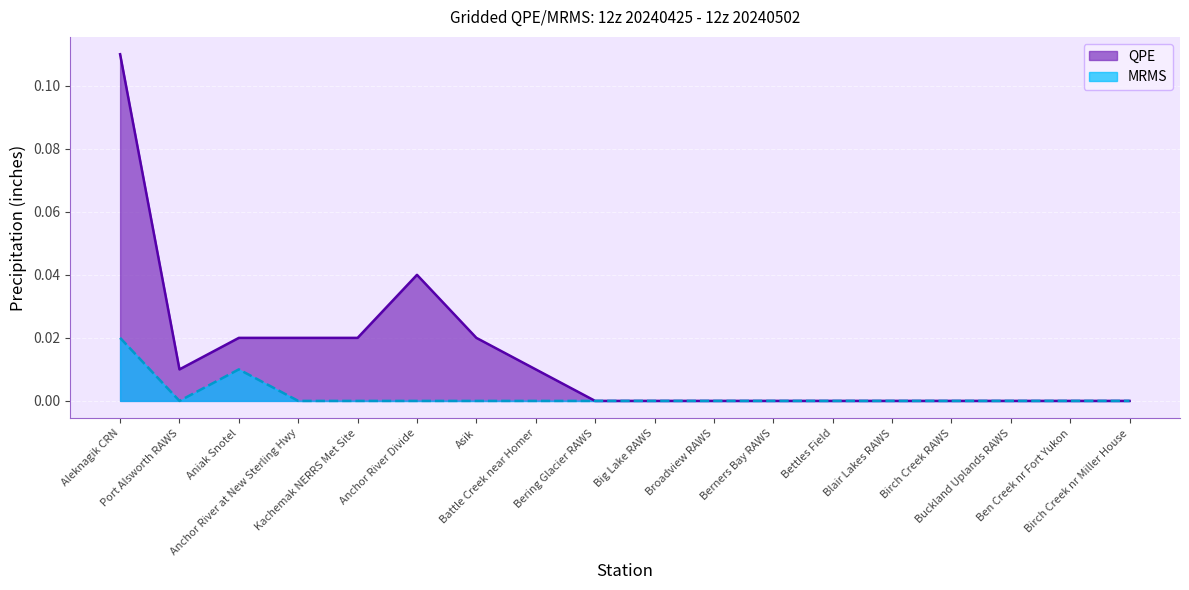

Reading right to left, what are all the values shown in this chart?

QPE: Birch Creek nr Miller House=0.0	Ben Creek nr Fort Yukon=0.0	Buckland Uplands RAWS=0.0	Birch Creek RAWS=0.0	Blair Lakes RAWS=0.0	Bettles Field=0.0	Berners Bay RAWS=0.0	Broadview RAWS=0.0	Big Lake RAWS=0.0	Bering Glacier RAWS=0.0	Battle Creek near Homer=0.0	Asik=0.0	Anchor River Divide=0.0	Kachemak NERRS Met Site=0.0	Anchor River at New Sterling Hwy=0.0	Aniak Snotel=0.0	Port Alsworth RAWS=0.0	Aleknagik CRN=0.1
MRMS: Birch Creek nr Miller House=0.0	Ben Creek nr Fort Yukon=0.0	Buckland Uplands RAWS=0.0	Birch Creek RAWS=0.0	Blair Lakes RAWS=0.0	Bettles Field=0.0	Berners Bay RAWS=0.0	Broadview RAWS=0.0	Big Lake RAWS=0.0	Bering Glacier RAWS=0.0	Battle Creek near Homer=0.0	Asik=0.0	Anchor River Divide=0.0	Kachemak NERRS Met Site=0.0	Anchor River at New Sterling Hwy=0.0	Aniak Snotel=0.0	Port Alsworth RAWS=0.0	Aleknagik CRN=0.0